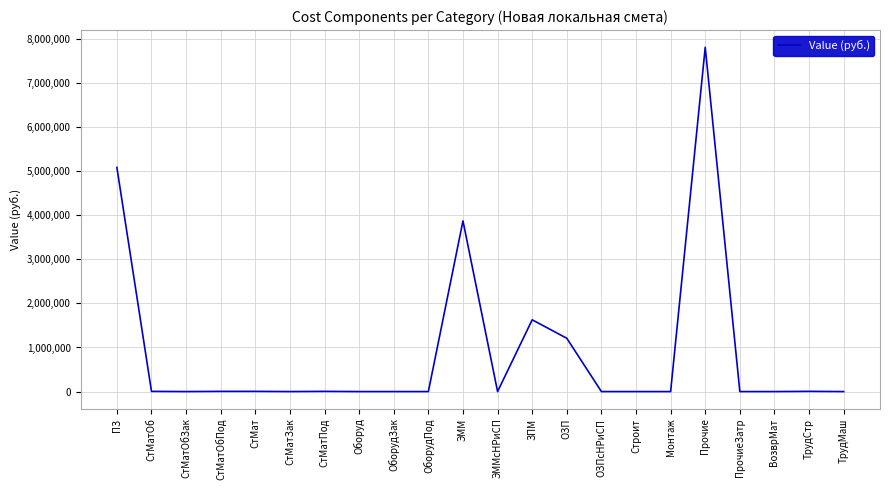

Which label corresponds to the largest value in the chart?

Прочие